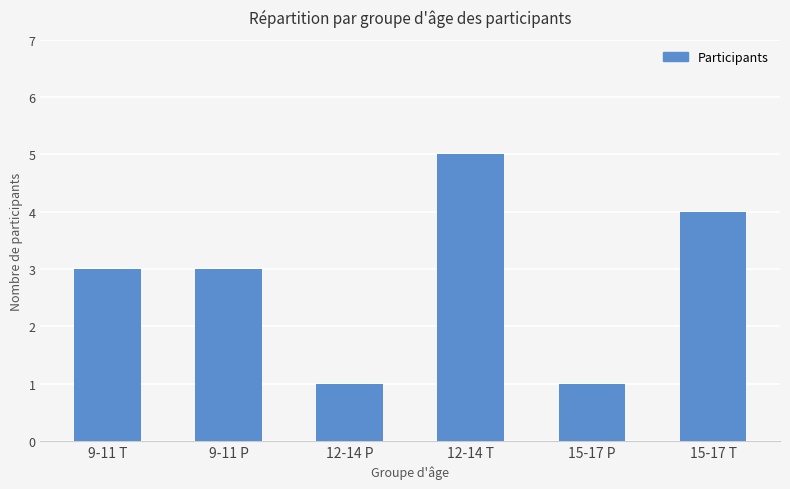

What is the change in value from 12-14 P to 15-17 T?

+3